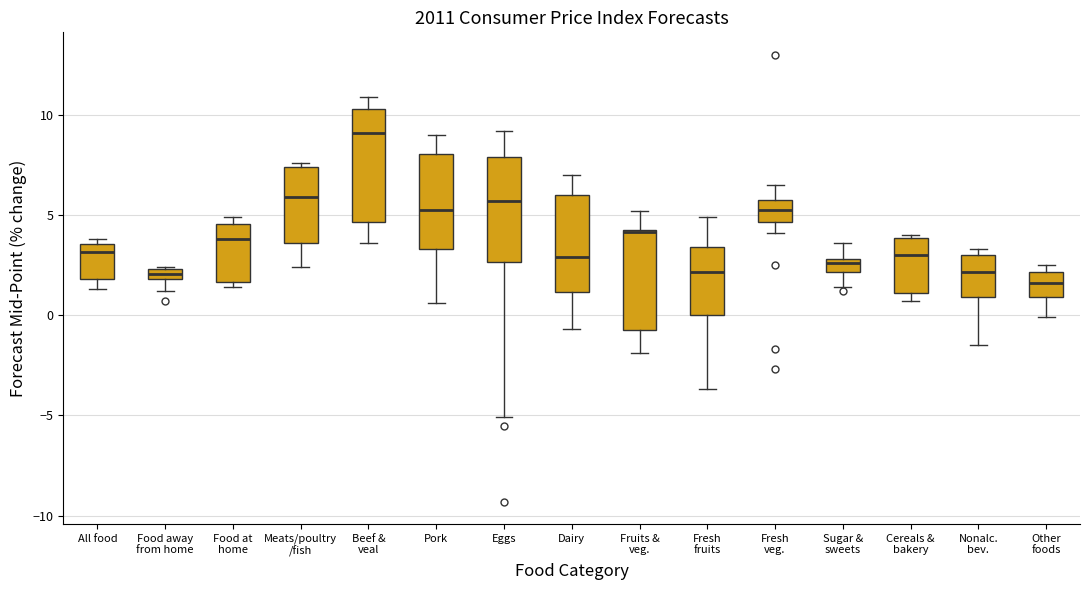

Which box's median line is the highest?

Beef & veal